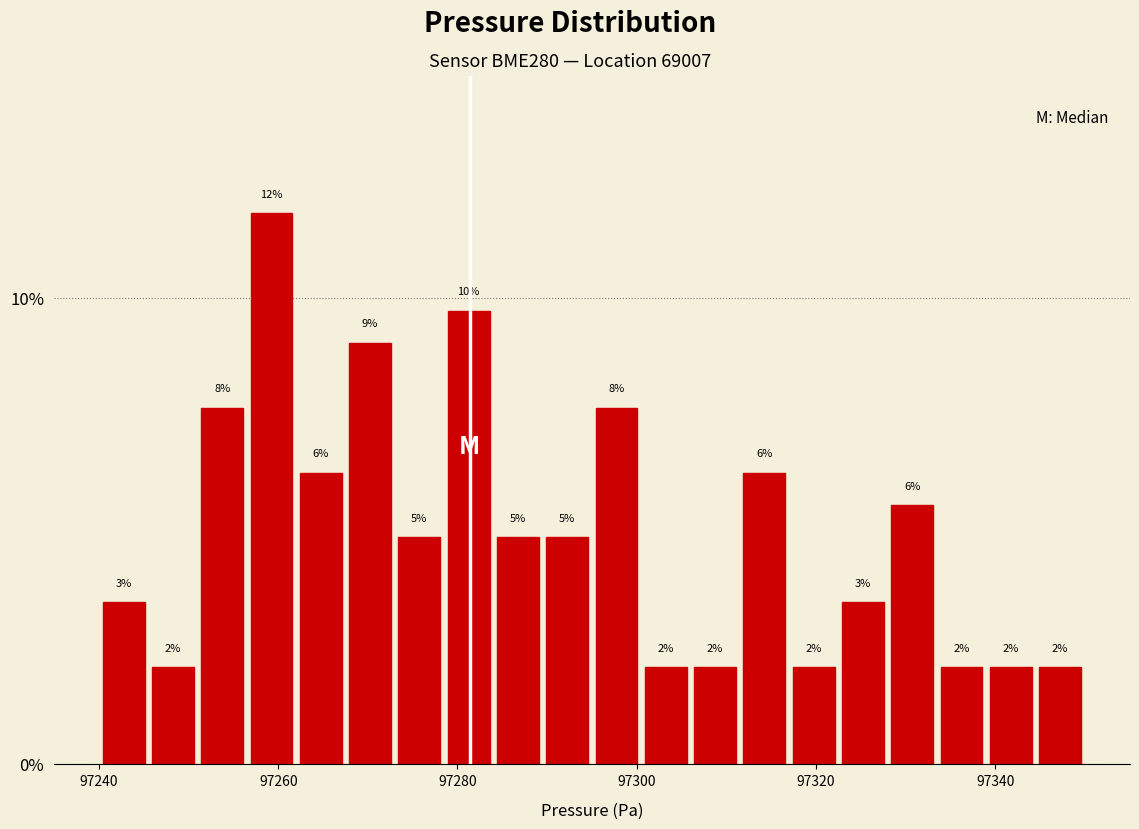

Around what value on the x-axis is the tallest bar? Give the approximate position of its centre, as read against the axis.

97260